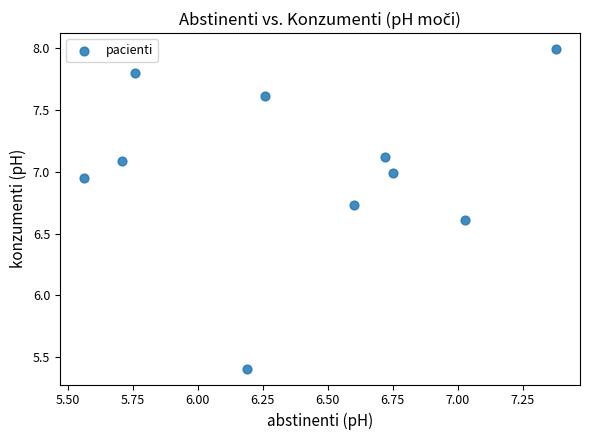

What is the range of X values (max minus min)?

1.8